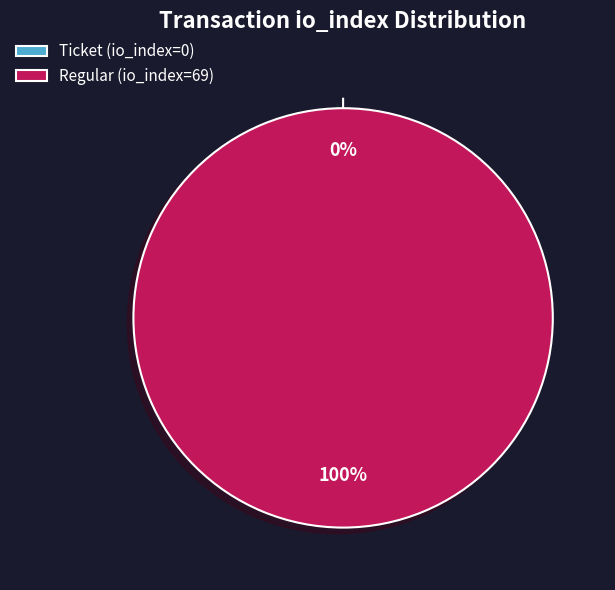

Which slice is the largest?

Regular (io_index=69)